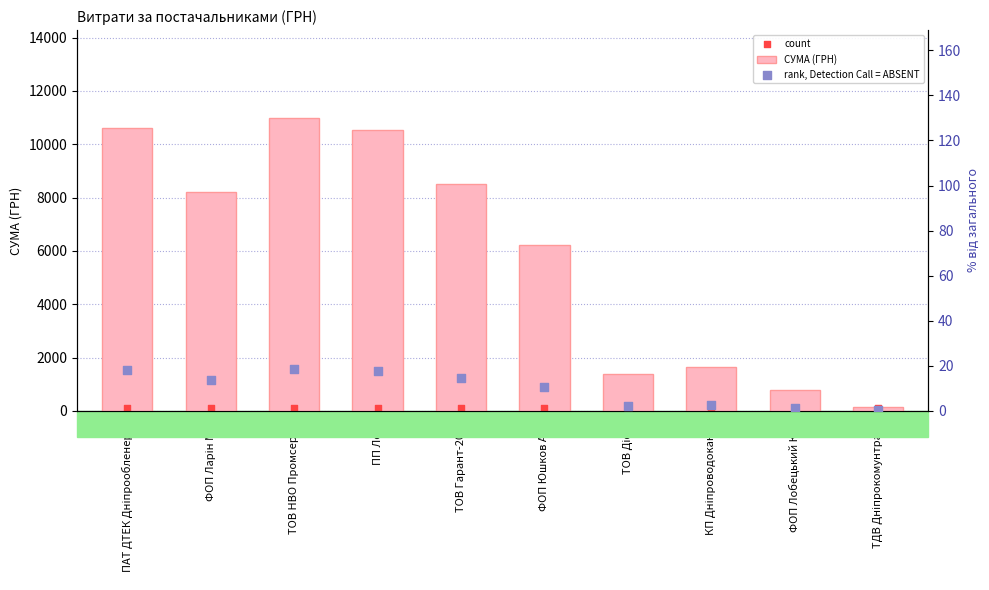

Which series has the largest total across all categories?

СУМА (ГРН)